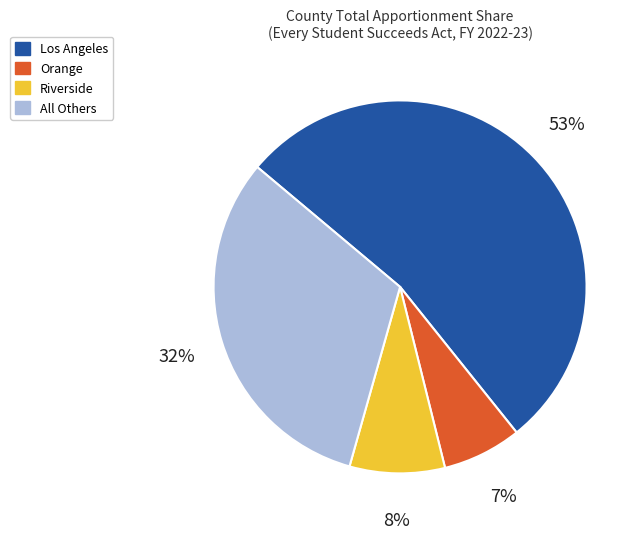

To the nearest percent, what is the average slice percentage?

25%